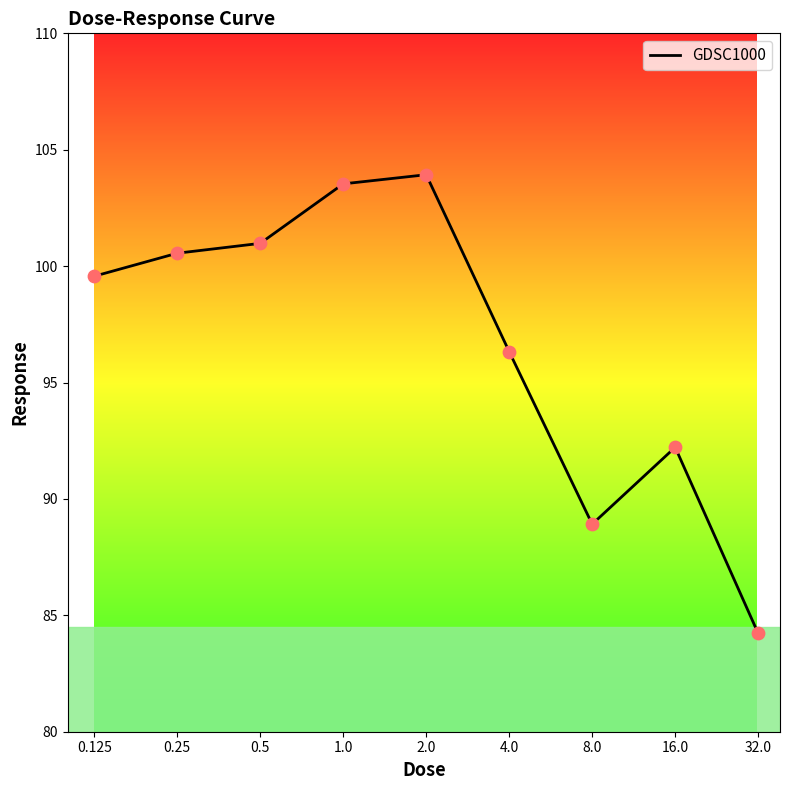

What is the minimum value shown in the chart?

84.2